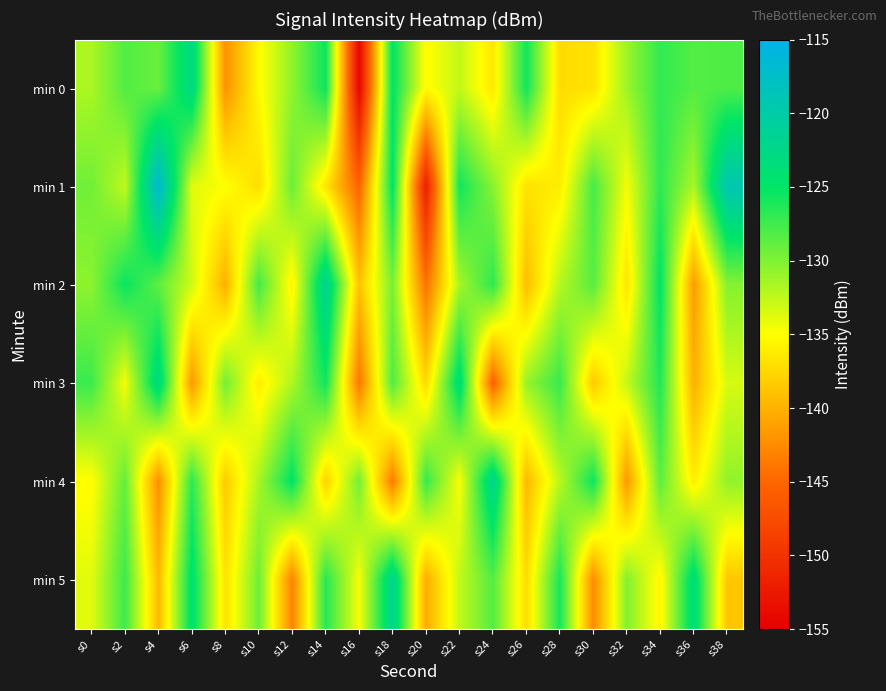

Reading right to left, what are all the values shown in this chart?

min 0: s38=-128.1	s36=-128.3	s34=-126.9	s32=-131.1	s30=-136.8	s28=-137.3	s26=-125.7	s24=-136.5	s22=-132.6	s20=-135.3	s18=-124.9	s16=-154.4	s14=-125.4	s12=-130.7	s10=-135.3	s8=-142.1	s6=-122.7	s4=-129.1	s2=-128.2	s0=-131.7
min 1: s38=-119.0	s36=-131.7	s34=-126.8	s32=-134.5	s30=-127.7	s28=-136.2	s26=-136.8	s24=-130.4	s22=-125.6	s20=-152.1	s18=-124.8	s16=-145.3	s14=-136.6	s12=-129.1	s10=-137.2	s8=-134.9	s6=-133.8	s4=-116.6	s2=-132.6	s0=-129.4
min 2: s38=-130.2	s36=-141.5	s34=-124.9	s32=-136.7	s30=-128.4	s28=-132.1	s26=-139.3	s24=-126.8	s22=-131.5	s20=-144.2	s18=-129.7	s16=-138.9	s14=-121.4	s12=-135.8	s10=-127.6	s8=-140.2	s6=-133.1	s4=-128.7	s2=-125.3	s0=-130.5
min 3: s38=-133.4	s36=-140.1	s34=-126.3	s32=-132.7	s30=-138.5	s28=-127.2	s26=-130.9	s24=-145.6	s22=-123.5	s20=-137.4	s18=-128.1	s16=-143.9	s14=-125.6	s12=-131.8	s10=-136.2	s8=-129.4	s6=-141.7	s4=-122.8	s2=-134.6	s0=-127.3
min 4: s38=-130.7	s36=-136.1	s34=-128.6	s32=-141.8	s30=-125.4	s28=-132.3	s26=-139.6	s24=-121.9	s22=-134.8	s20=-127.1	s18=-143.7	s16=-129.5	s14=-137.9	s12=-124.8	s10=-131.6	s8=-138.4	s6=-126.7	s4=-142.3	s2=-128.9	s0=-135.2
min 5: s38=-138.7	s36=-123.4	s34=-135.6	s32=-130.1	s30=-142.5	s28=-125.9	s26=-137.2	s24=-128.3	s22=-132.6	s20=-140.4	s18=-121.8	s16=-134.7	s14=-126.5	s12=-143.1	s10=-129.3	s8=-136.9	s6=-124.2	s4=-139.5	s2=-127.4	s0=-133.8